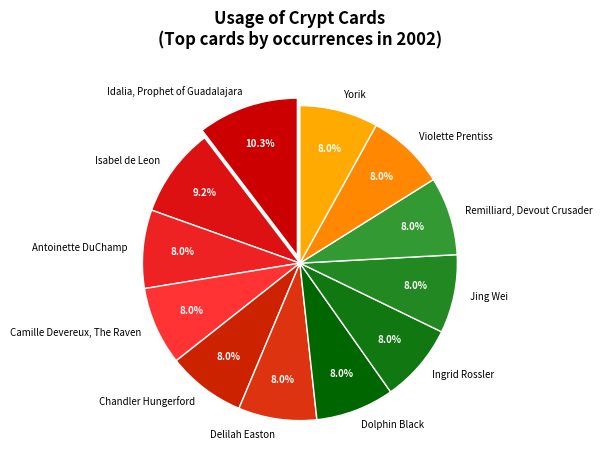

Which category has the biggest portion of the pie?

Idalia, Prophet of Guadalajara